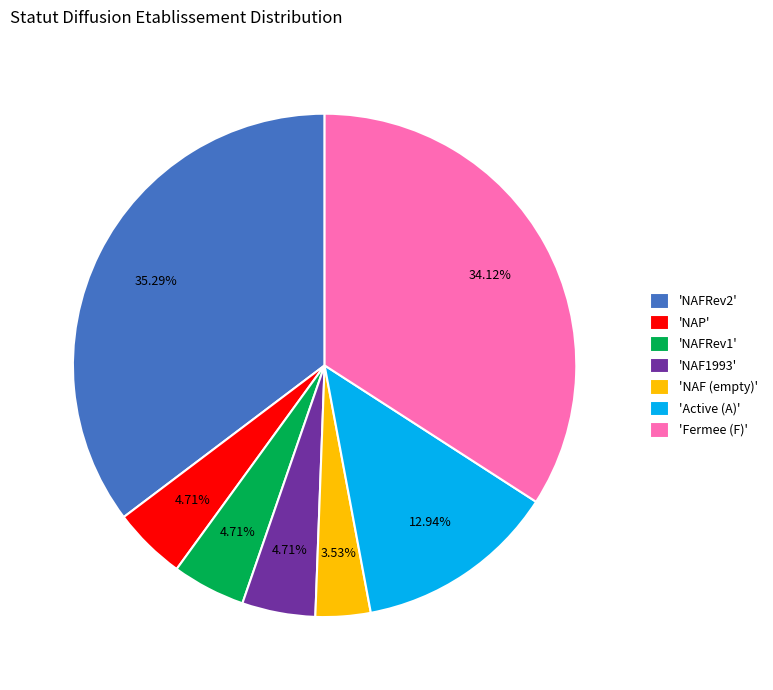

Is 'NAFRev2' the majority of the pie?

No